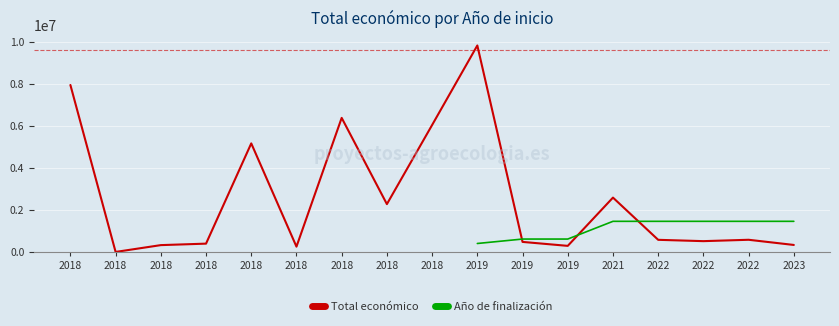

At which category does Total económico reach its first local valley?

2018